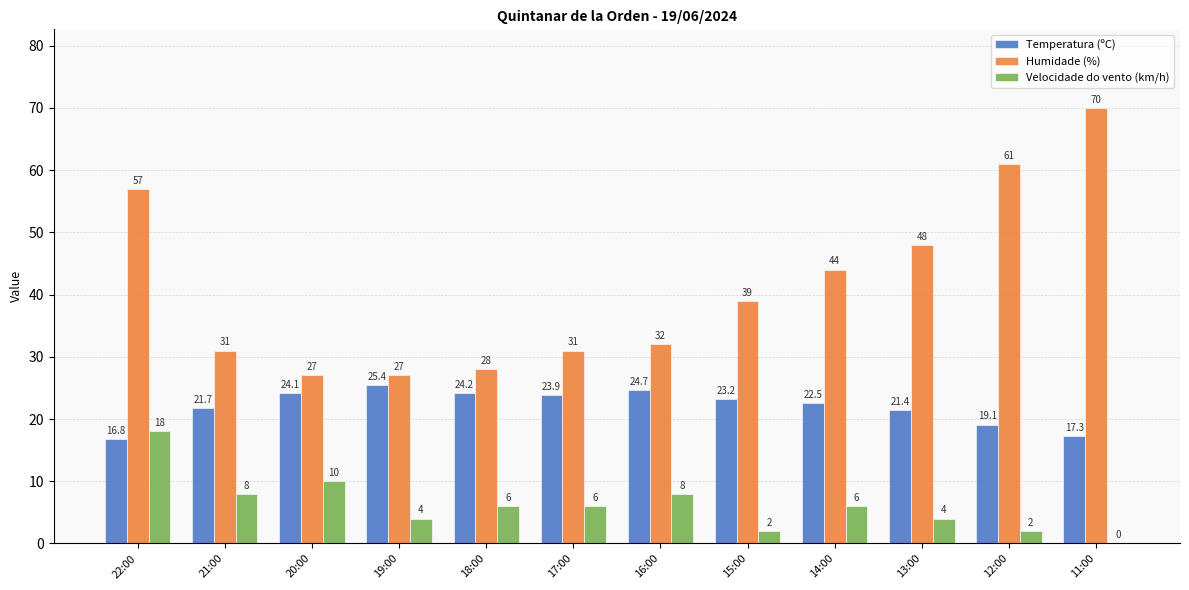

What is the maximum value for Temperatura (ºC)?

25.4